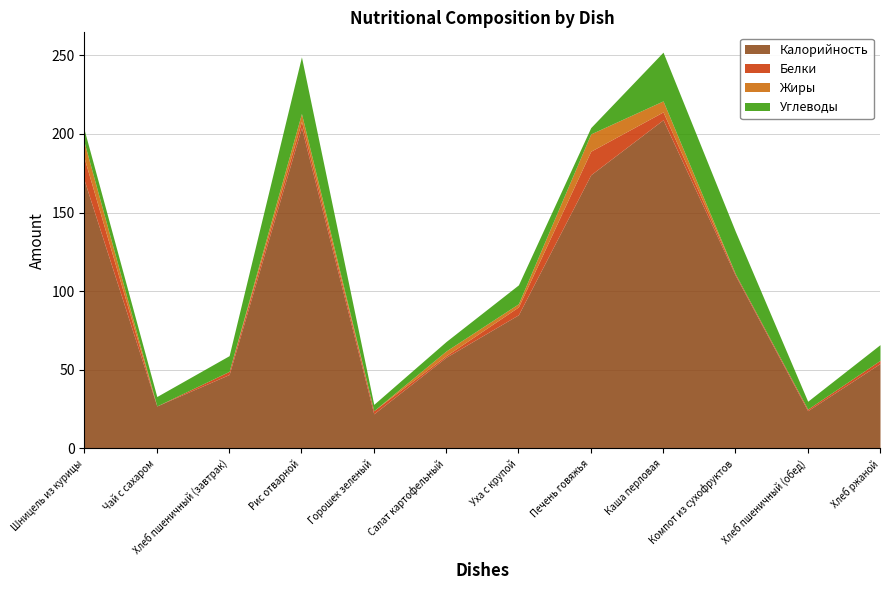

Does the chart have visible grid lines?

Yes